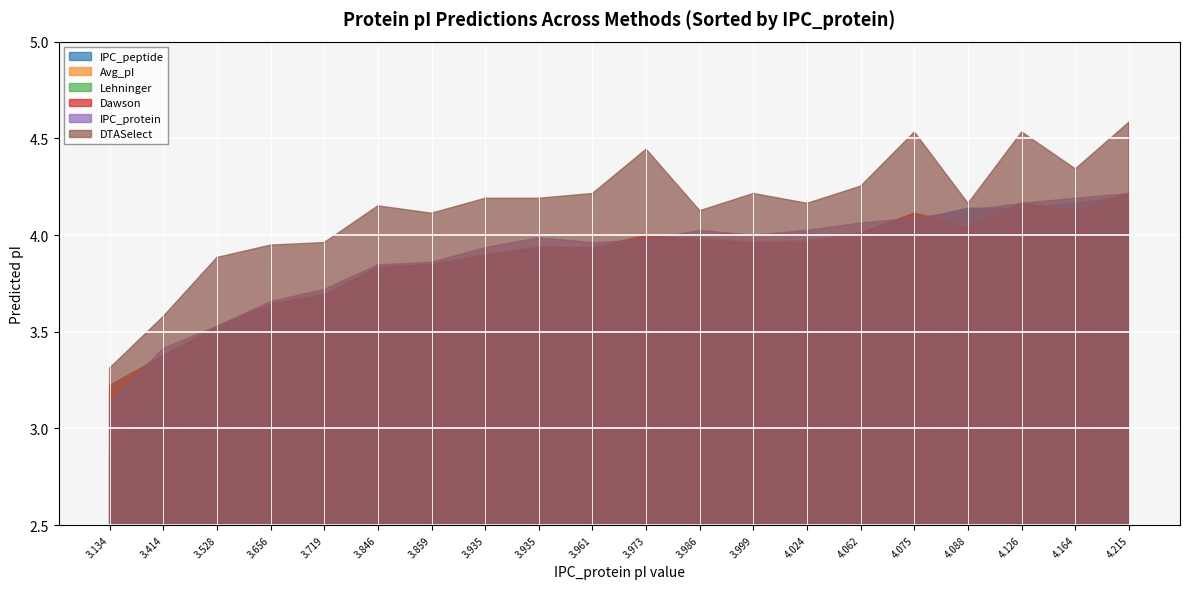

How many data points in Lehninger are above 3?

19